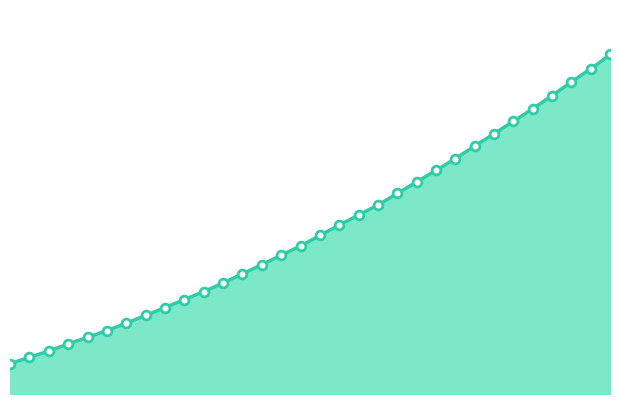

Which has a higher value, 218.0596 or 220.3533?

220.3533